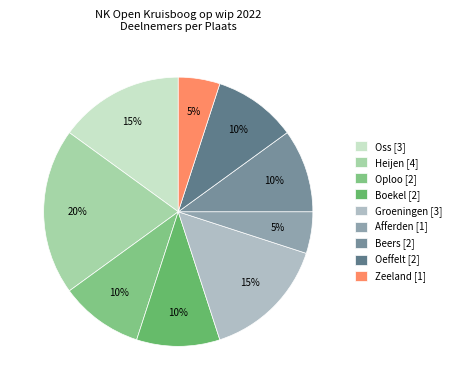

Which category has the smallest portion of the pie?

Afferden